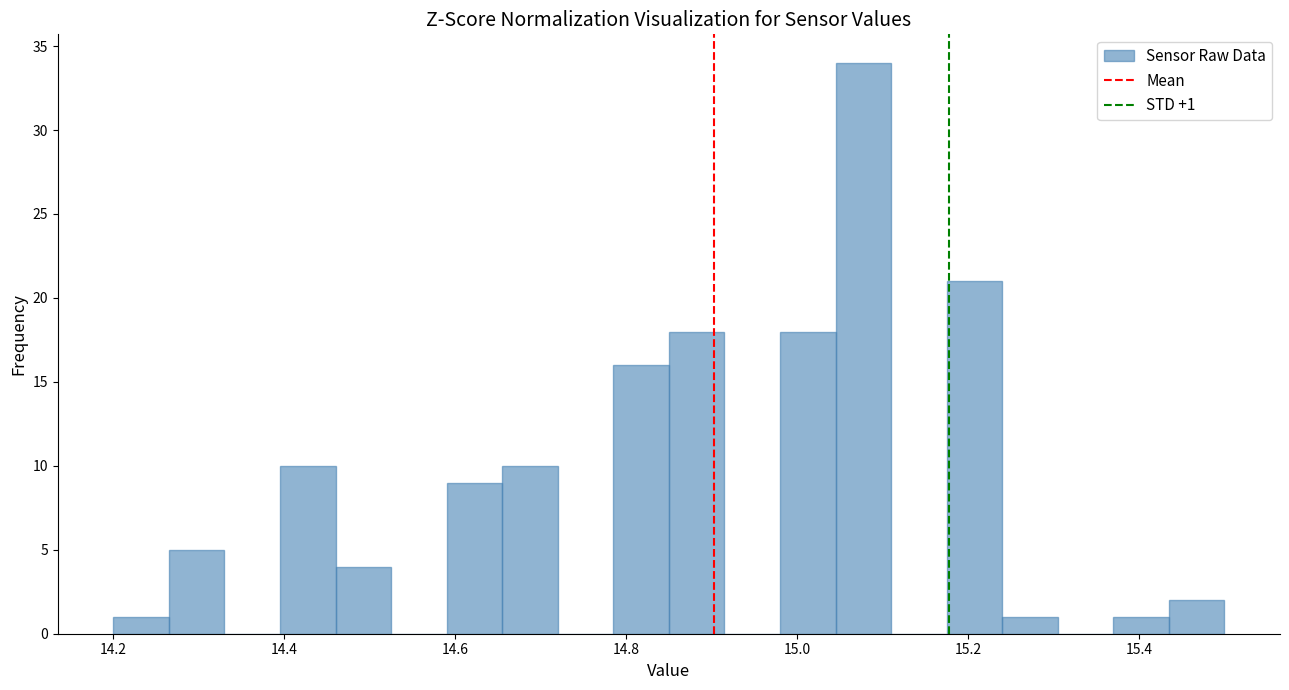

Around what value on the x-axis is the tallest bar? Give the approximate position of its centre, as read against the axis.

15.08